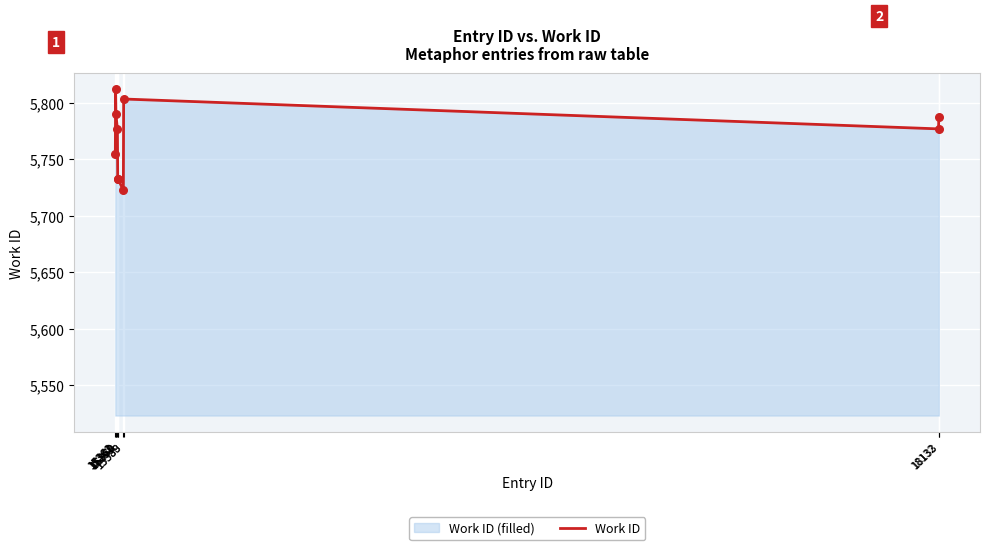

Between 15368 and 15369, which is larger?

15368